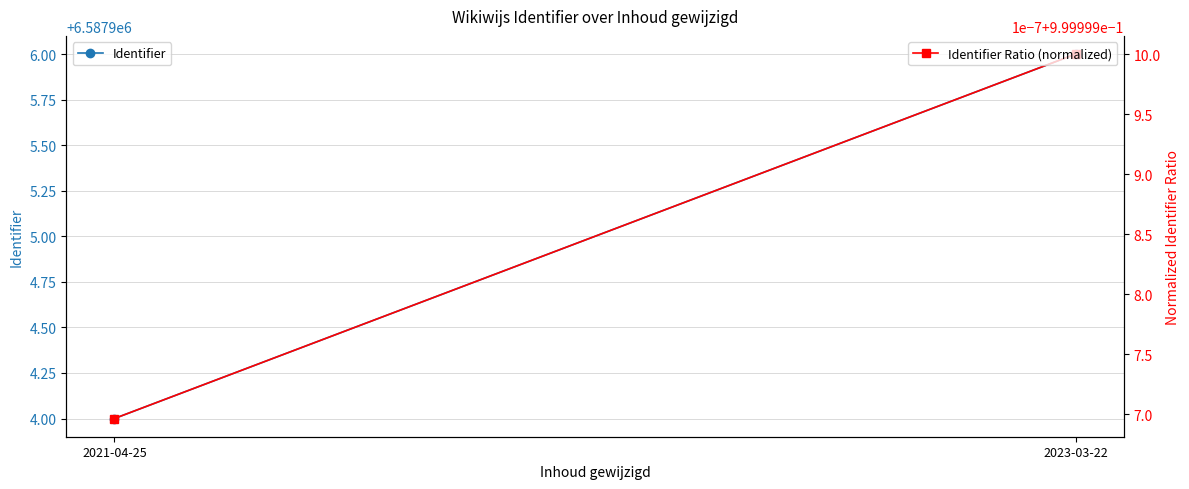

What position from the right is 2021-04-25?

2